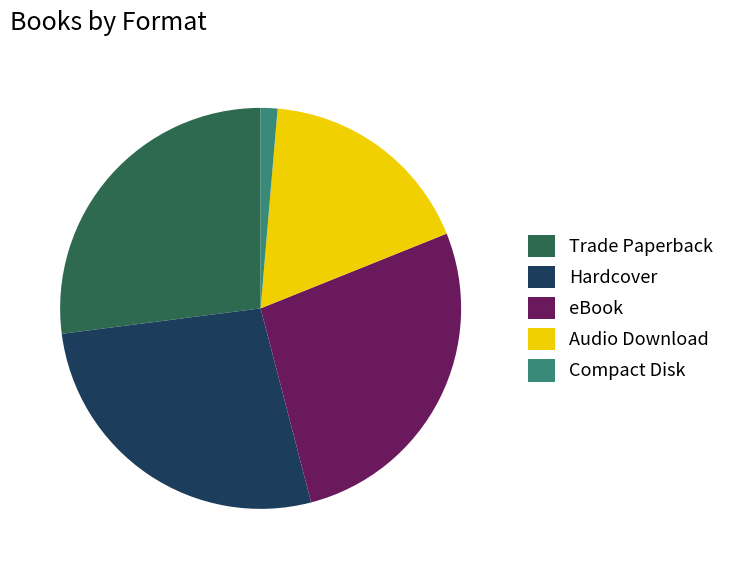

Is the sum of Hardcover and Audio Download greater than half?

No